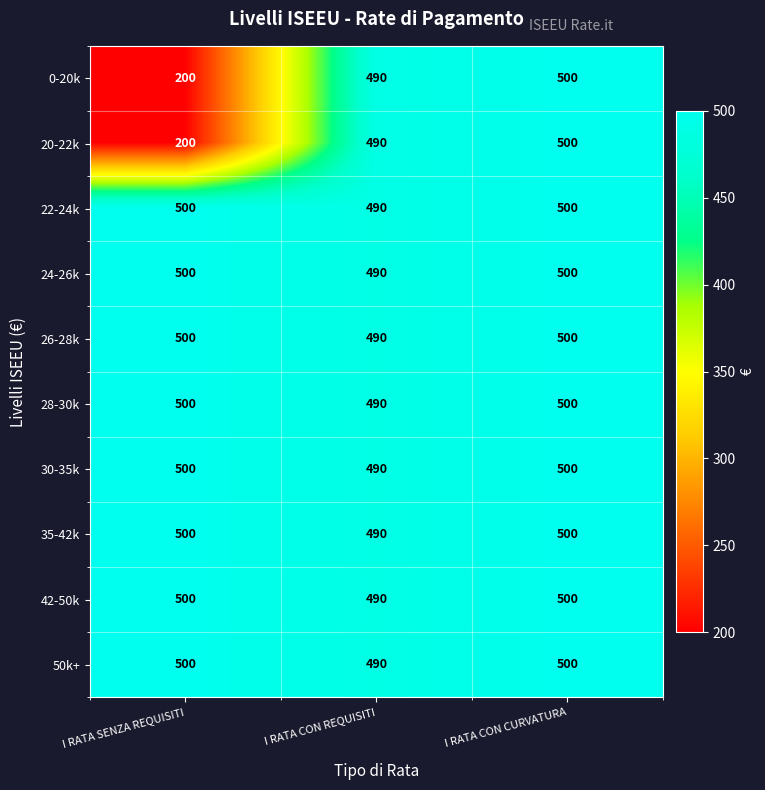

Reading right to left, transcribe all the data shown in this chart.

0-20k: I RATA CON CURVATURA=500	I RATA CON REQUISITI=490	I RATA SENZA REQUISITI=200
20-22k: I RATA CON CURVATURA=500	I RATA CON REQUISITI=490	I RATA SENZA REQUISITI=200
22-24k: I RATA CON CURVATURA=500	I RATA CON REQUISITI=490	I RATA SENZA REQUISITI=500
24-26k: I RATA CON CURVATURA=500	I RATA CON REQUISITI=490	I RATA SENZA REQUISITI=500
26-28k: I RATA CON CURVATURA=500	I RATA CON REQUISITI=490	I RATA SENZA REQUISITI=500
28-30k: I RATA CON CURVATURA=500	I RATA CON REQUISITI=490	I RATA SENZA REQUISITI=500
30-35k: I RATA CON CURVATURA=500	I RATA CON REQUISITI=490	I RATA SENZA REQUISITI=500
35-42k: I RATA CON CURVATURA=500	I RATA CON REQUISITI=490	I RATA SENZA REQUISITI=500
42-50k: I RATA CON CURVATURA=500	I RATA CON REQUISITI=490	I RATA SENZA REQUISITI=500
50k+: I RATA CON CURVATURA=500	I RATA CON REQUISITI=490	I RATA SENZA REQUISITI=500